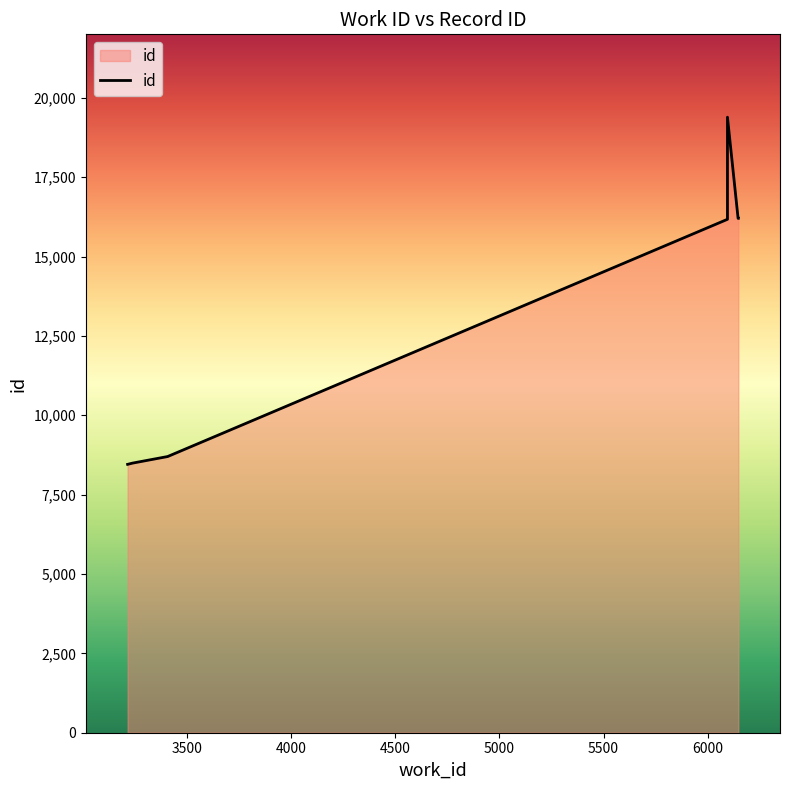

What is the average value?

13146